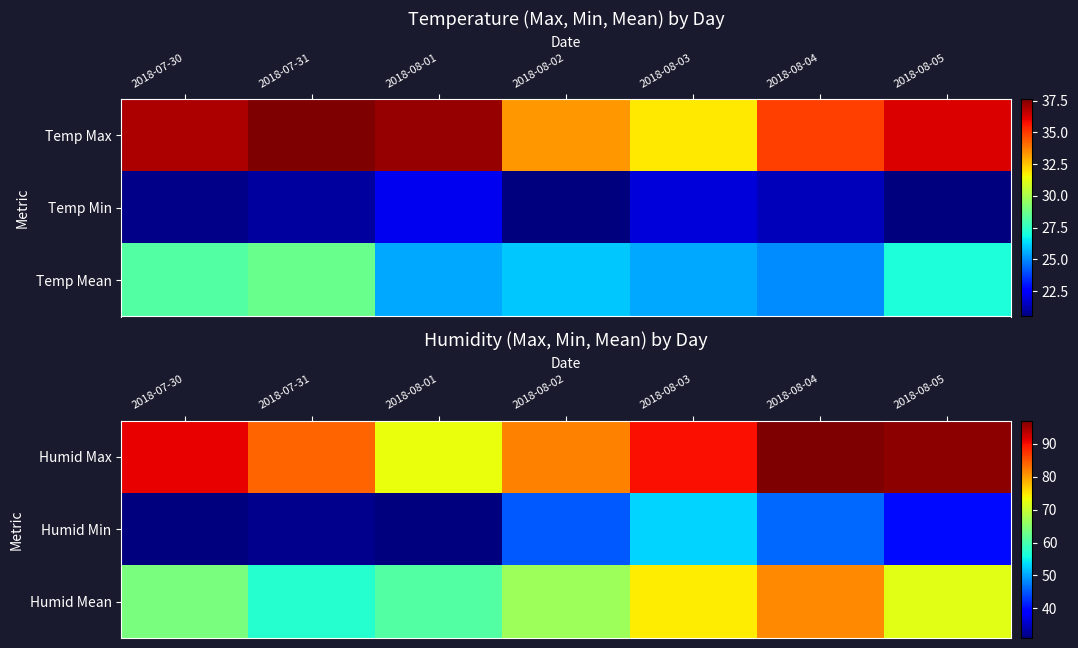

What is the approximate value of Humid Mean at 2018-08-02?

66.7